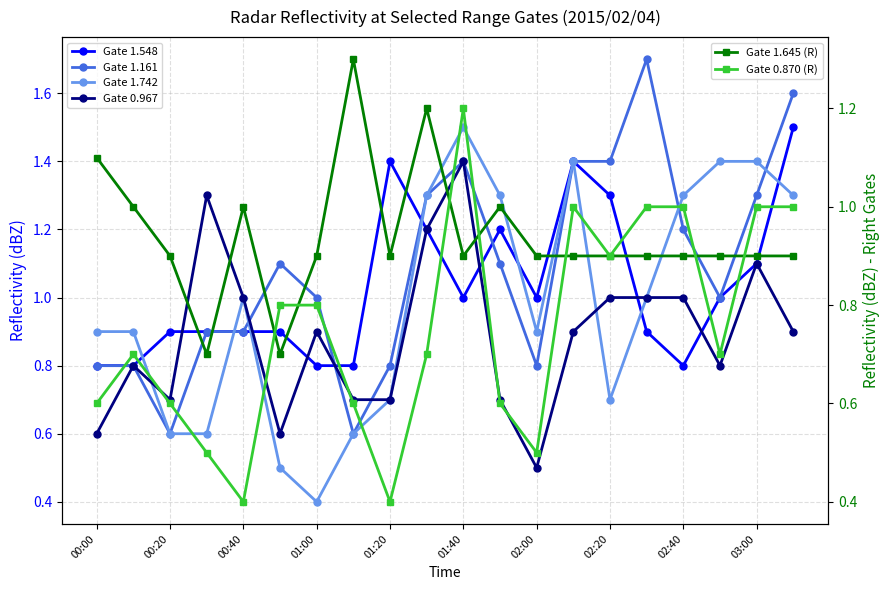

Is it true that Gate 0.967 equals 1.4 at 19?

False